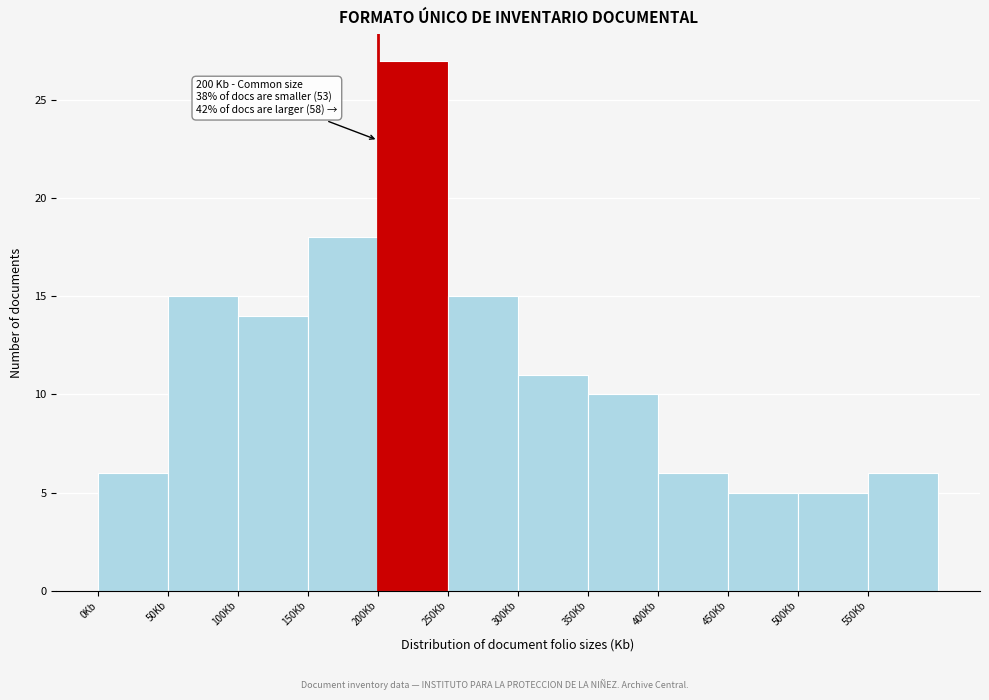

Which range on the x-axis has the tallest bar?

200 to 250